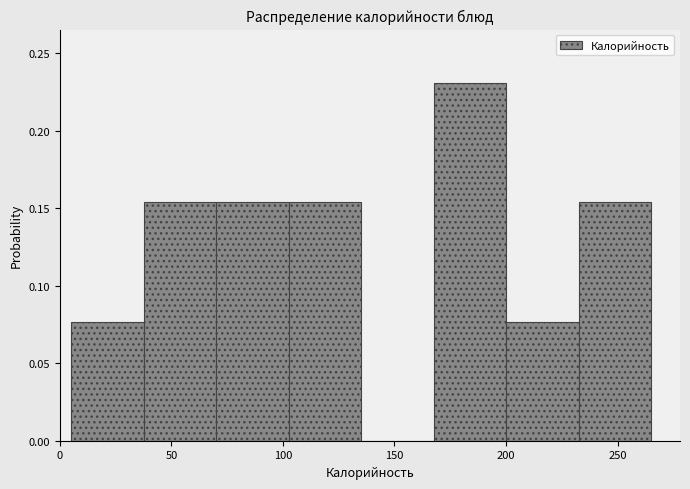

Which range on the x-axis has the tallest bar?

167.5 to 200.0